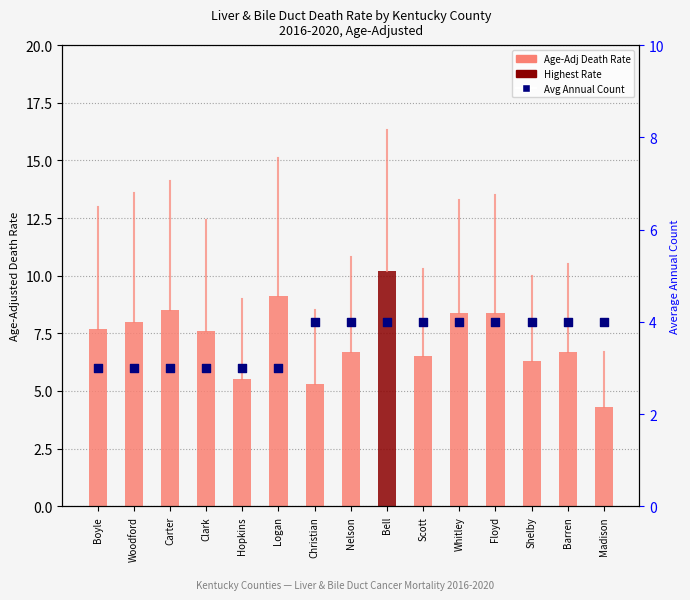

Which series reaches the minimum Y coordinate?

Avg Annual Count